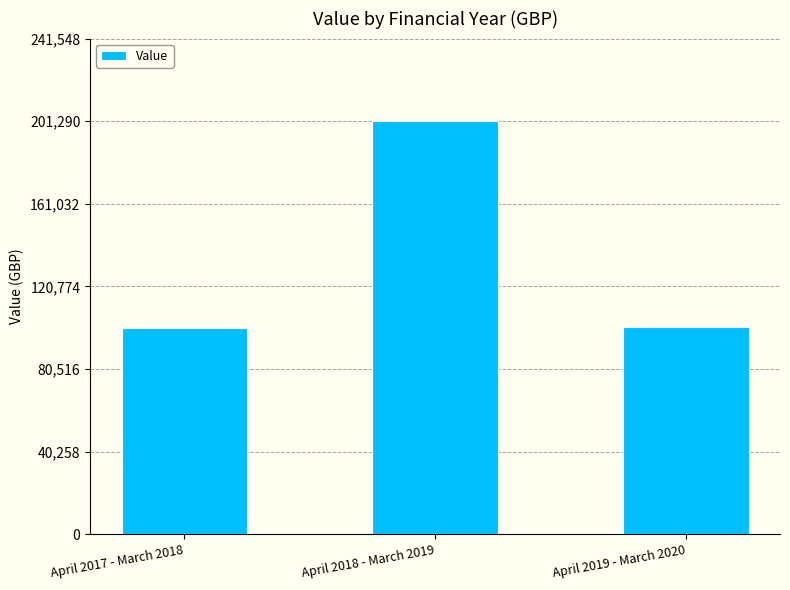

At which label is the value closest to 150764?

April 2019 - March 2020